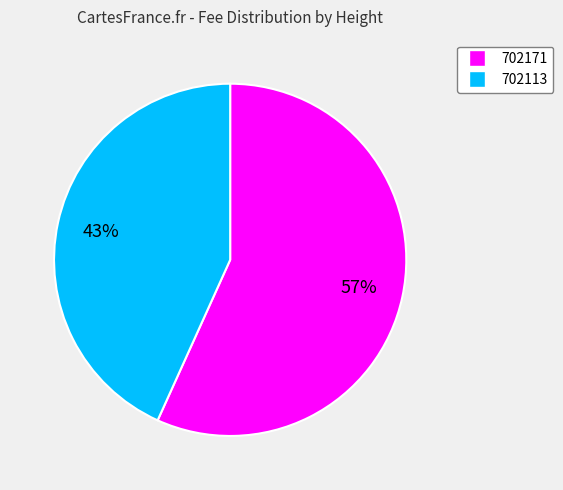

Which slice is the largest?

702171